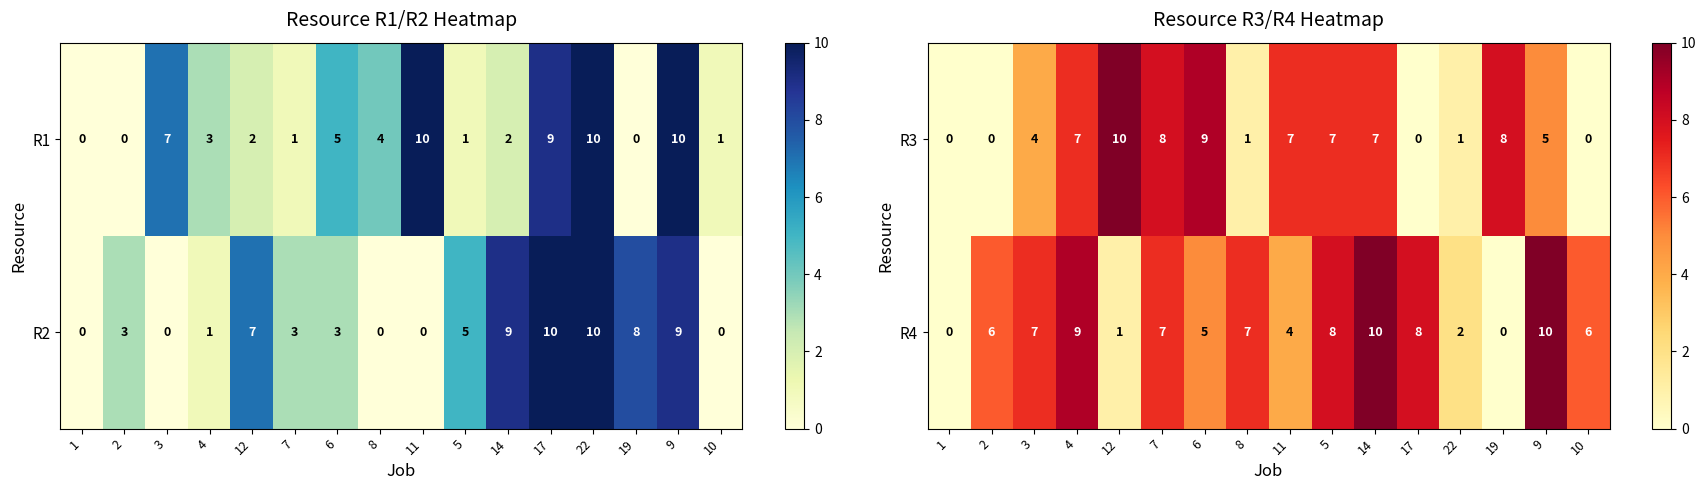

What is the approximate value of R3 at 19?

8